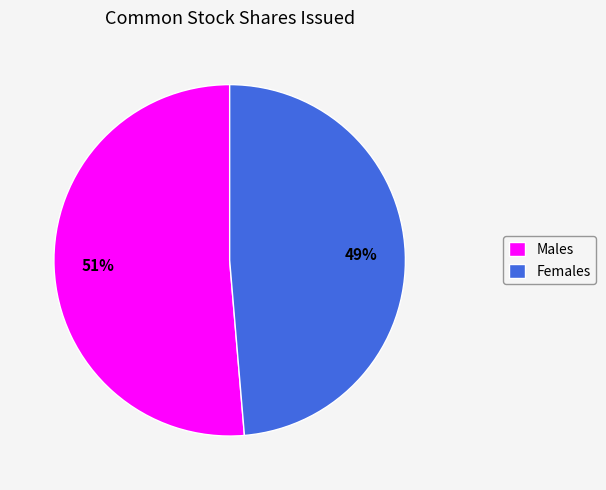

Is there any slice that represents more than half of the pie?

Yes